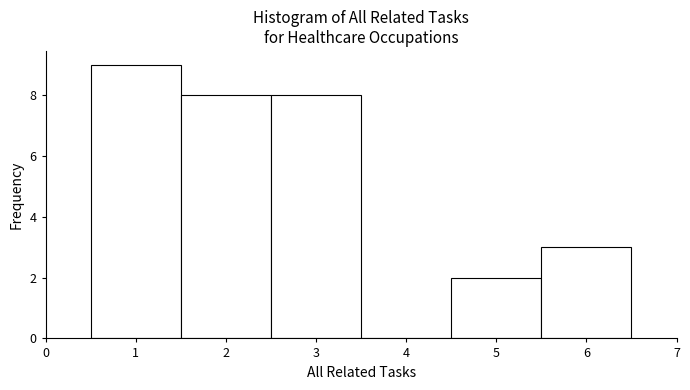

Over which range of the x-axis is the bar tallest?

0.5 to 1.5